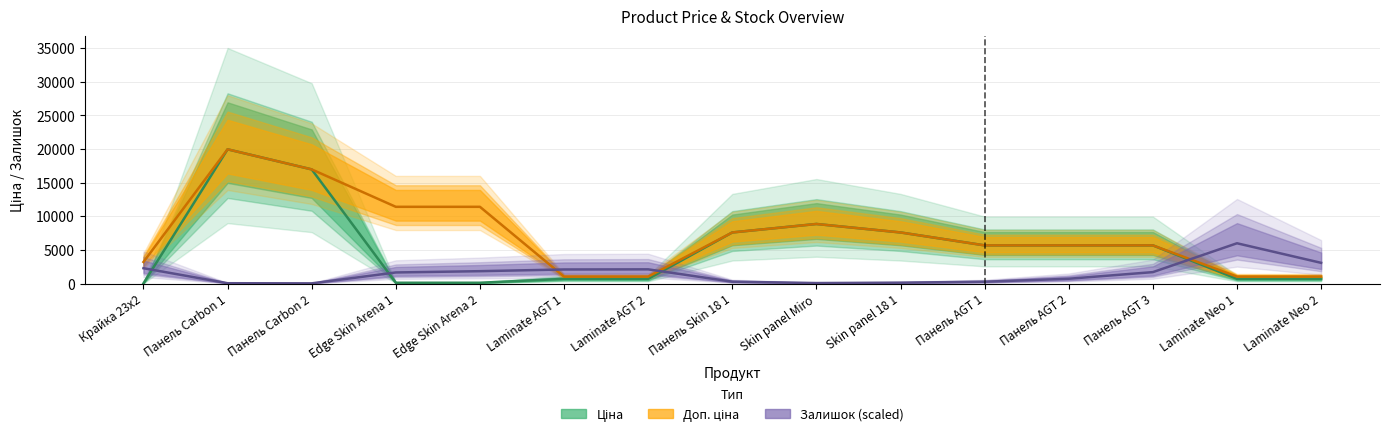

What is the label of the 12th point from the right?

Edge Skin Arena 1